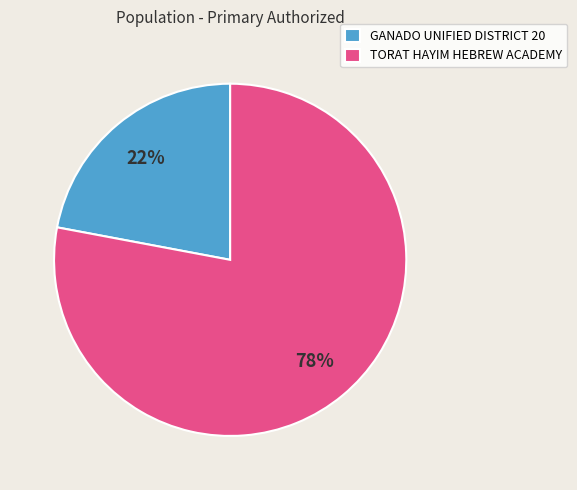

Do GANADO UNIFIED DISTRICT 20 and TORAT HAYIM HEBREW ACADEMY together represent more than half of the pie?

Yes